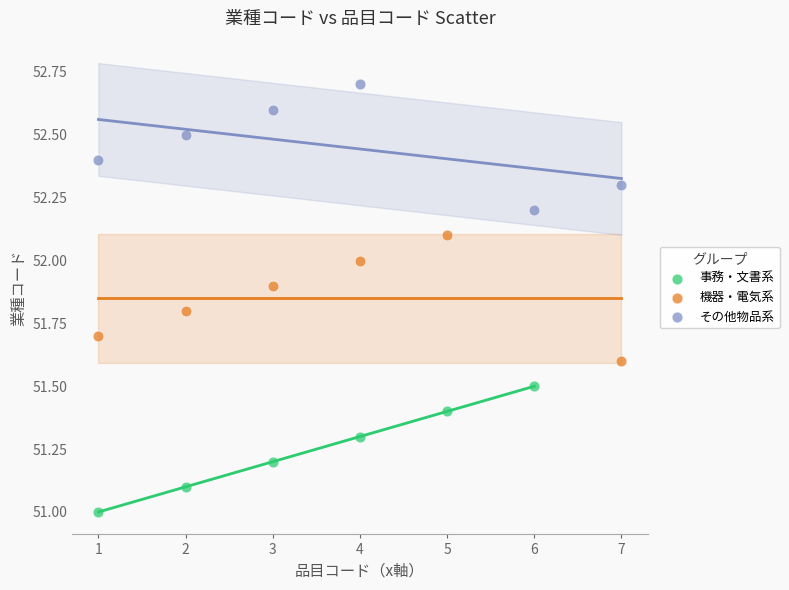

Which series contains the lowest Y value?

事務・文書系